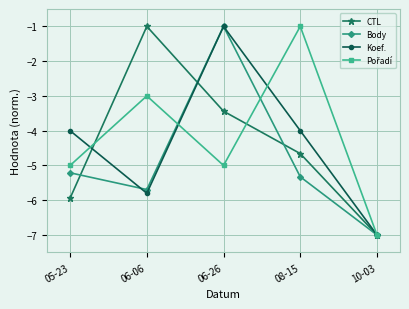

What is the total value across all series at 10-03?

-28.0